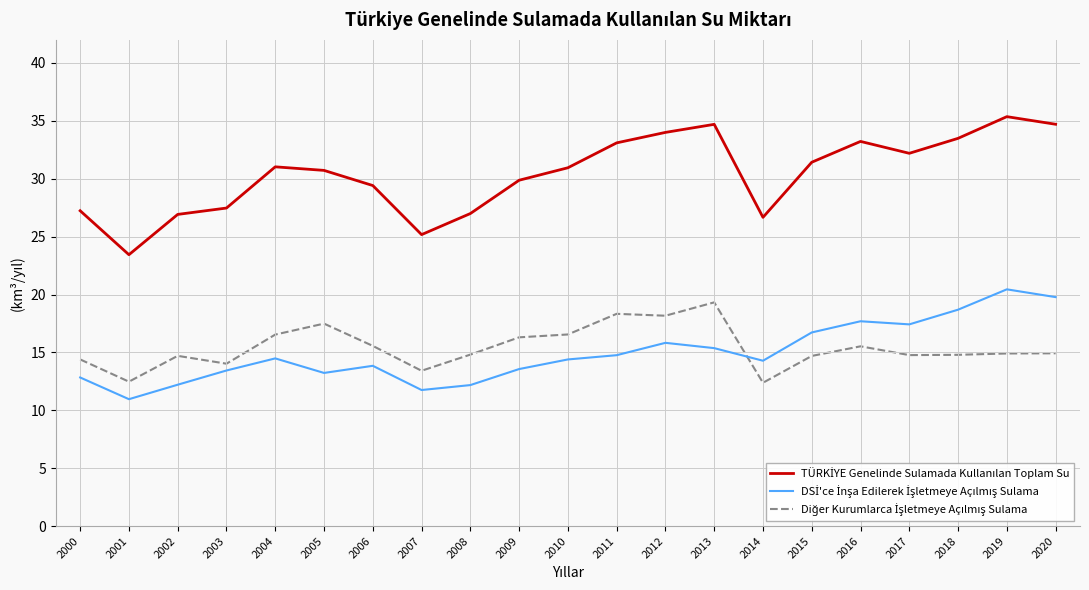

Which label corresponds to the largest value in the chart?

2019